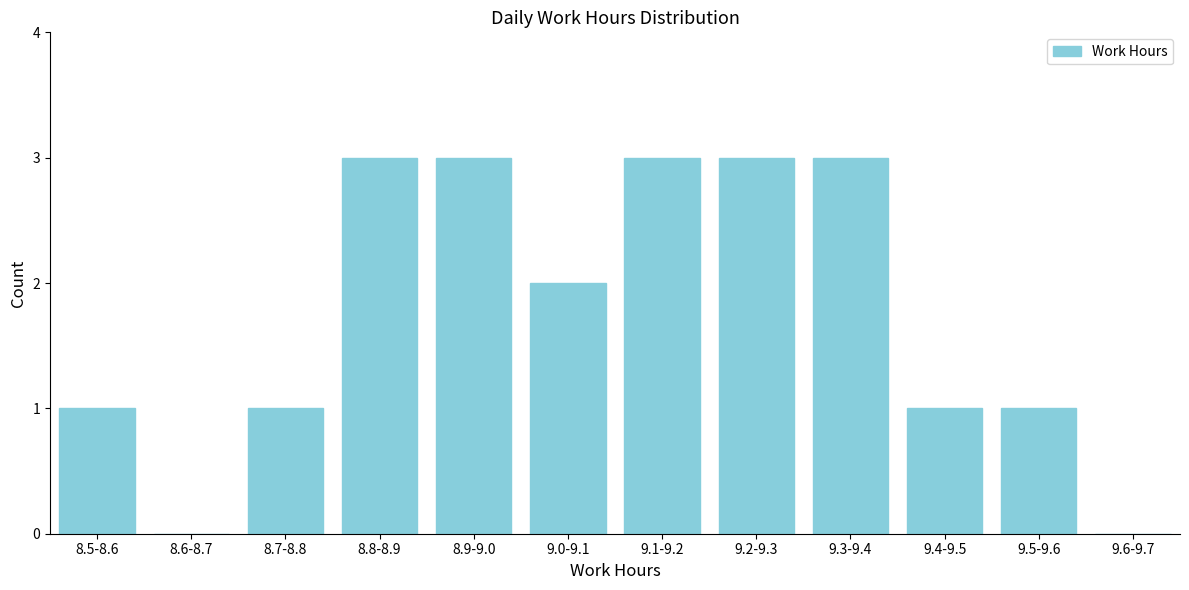

Reading left to right, list all the values displayed in this chart.

8.5-8.6=1	8.6-8.7=0	8.7-8.8=1	8.8-8.9=3	8.9-9.0=3	9.0-9.1=2	9.1-9.2=3	9.2-9.3=3	9.3-9.4=3	9.4-9.5=1	9.5-9.6=1	9.6-9.7=0